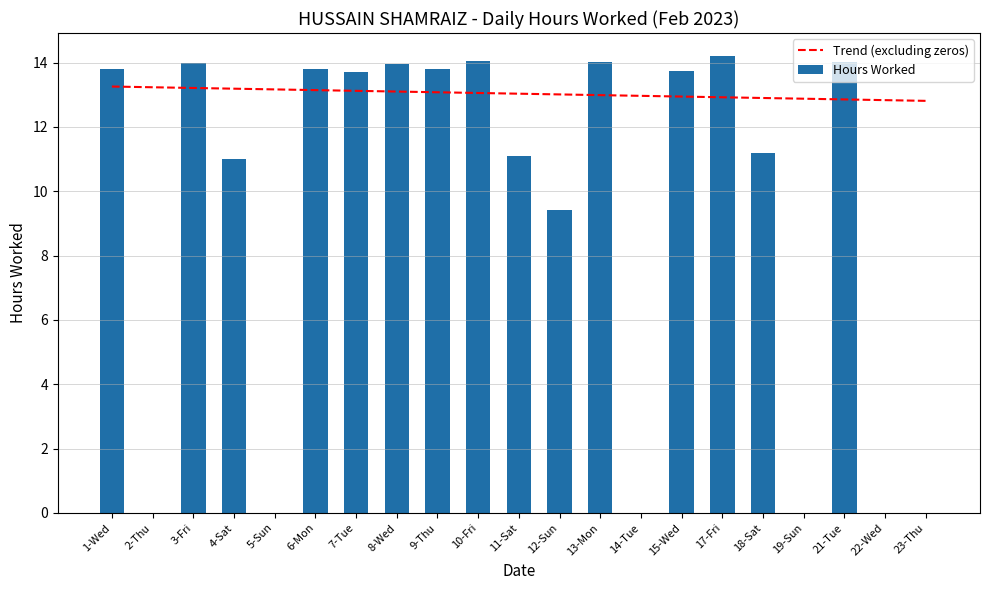

At which label is the value closest to 7?

12-Sun